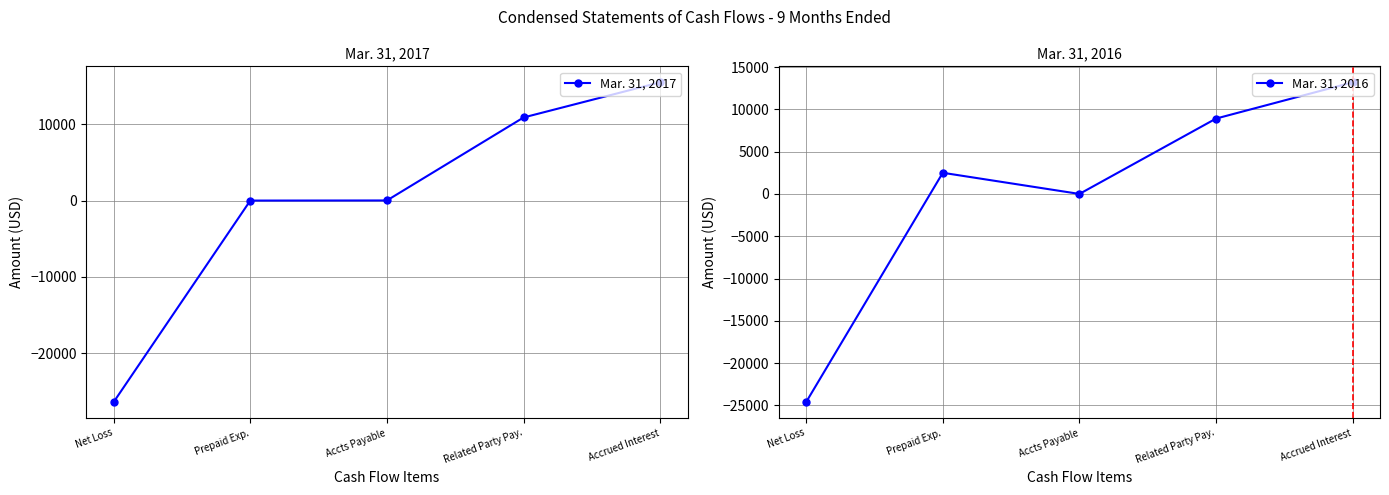

At which category does Mar. 31, 2016 reach its first local valley?

Accts Payable